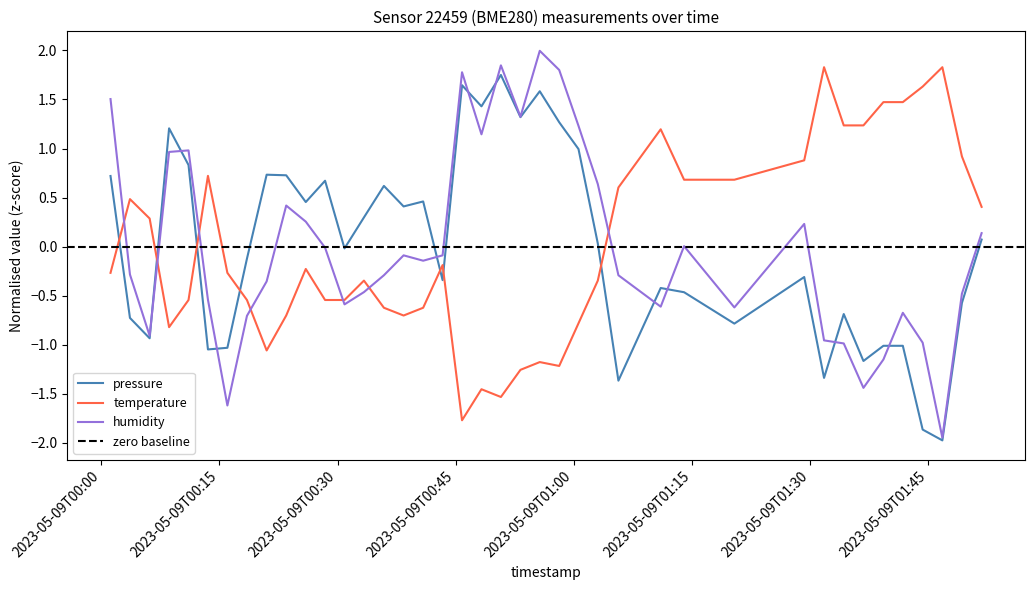

How many values in pressure are above zero?

20